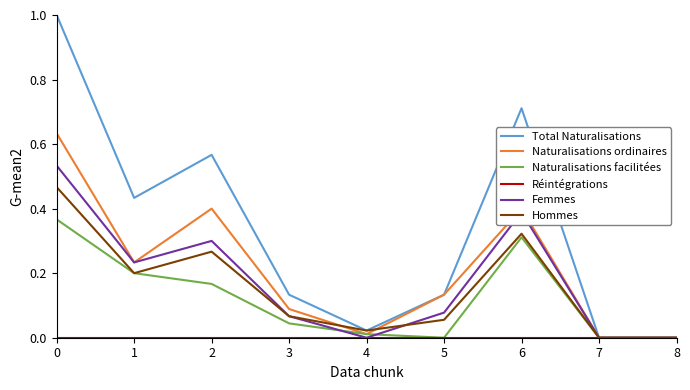

Between 0 and 4, which series saw the biggest shift?

Total Naturalisations